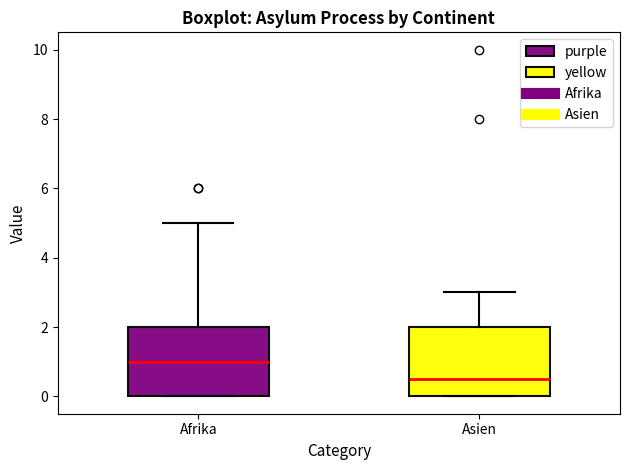

Reading left to right, transcribe this box plot: for each box, give where its median line is, the range the box spans, and where its two whiskers end, as read against the y-axis. The values are not printed on the chart, so give them approximately, as read against the axis.

Afrika: median 1.0, box 0.0 to 2.0, whiskers 0.0 to 5.0
Asien: median 0.6, box 0.0 to 2.0, whiskers 0.0 to 3.0